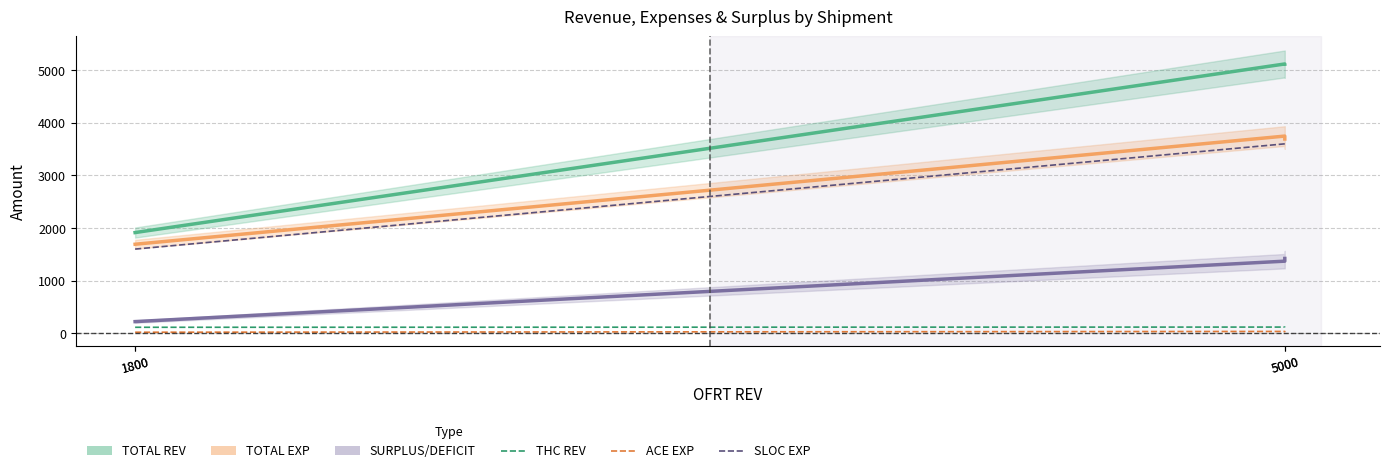

What is the approximate value of ACE EXP at 5000?

20